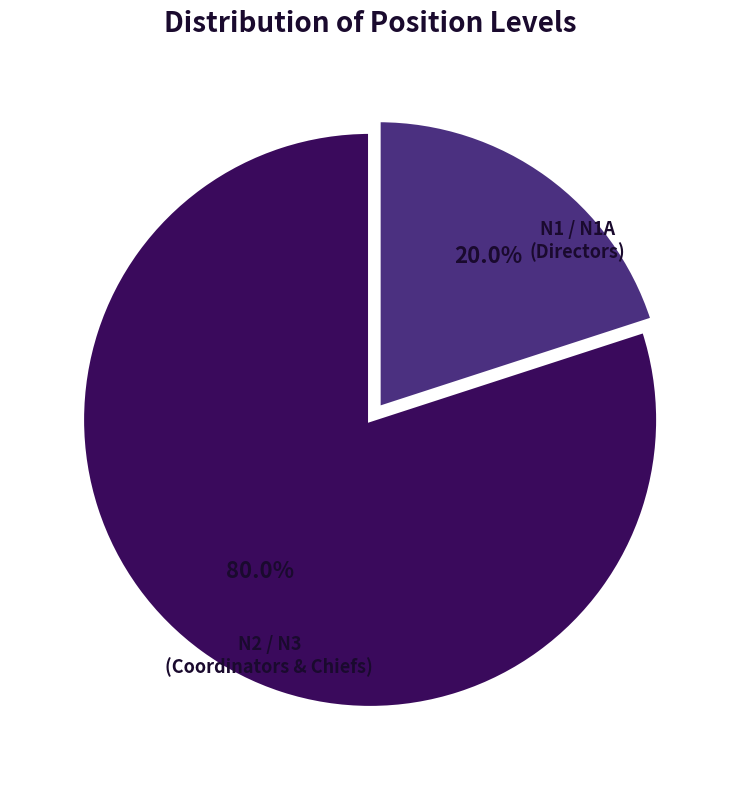

Is there any slice that represents more than half of the pie?

Yes